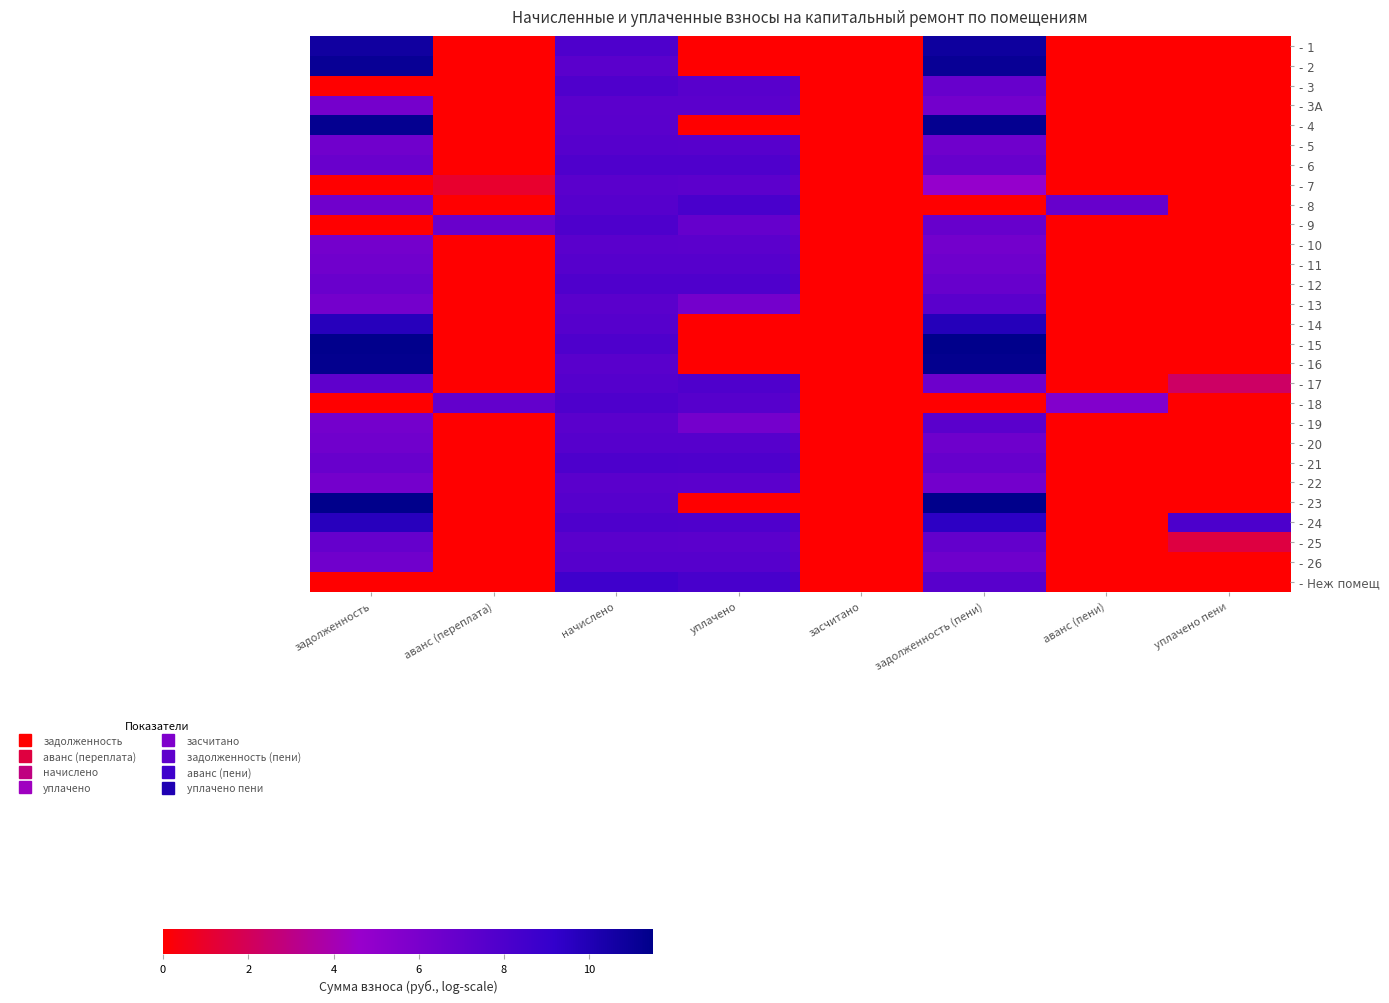

Reading left to right, what are all the values shown in this chart?

- 1: задолженность=10.7	аванс (переплата)=0.0	начислено=8.0	уплачено=0.0	засчитано=0.0	задолженность (пени)=10.8	аванс (пени)=0.0	уплачено пени=0.0
- 2: задолженность=11.1	аванс (переплата)=0.0	начислено=7.4	уплачено=0.0	засчитано=0.0	задолженность (пени)=11.1	аванс (пени)=0.0	уплачено пени=0.0
- 3: задолженность=0.0	аванс (переплата)=0.0	начислено=7.9	уплачено=7.5	засчитано=0.0	задолженность (пени)=6.8	аванс (пени)=0.0	уплачено пени=0.0
- 3А: задолженность=6.2	аванс (переплата)=0.0	начислено=7.4	уплачено=7.4	засчитано=0.0	задолженность (пени)=6.3	аванс (пени)=0.0	уплачено пени=0.0
- 4: задолженность=11.3	аванс (переплата)=0.0	начислено=7.4	уплачено=0.0	засчитано=0.0	задолженность (пени)=11.3	аванс (пени)=0.0	уплачено пени=0.0
- 5: задолженность=6.4	аванс (переплата)=0.0	начислено=7.6	уплачено=7.6	засчитано=0.0	задолженность (пени)=6.5	аванс (пени)=0.0	уплачено пени=0.0
- 6: задолженность=6.8	аванс (переплата)=0.0	начислено=7.9	уплачено=7.9	засчитано=0.0	задолженность (пени)=6.8	аванс (пени)=0.0	уплачено пени=0.0
- 7: задолженность=0.0	аванс (переплата)=1.0	начислено=7.4	уплачено=7.4	засчитано=0.0	задолженность (пени)=4.8	аванс (пени)=0.0	уплачено пени=0.0
- 8: задолженность=6.4	аванс (переплата)=0.0	начислено=7.6	уплачено=8.2	засчитано=0.0	задолженность (пени)=0.0	аванс (пени)=6.9	уплачено пени=0.0
- 9: задолженность=0.0	аванс (переплата)=6.8	начислено=7.9	уплачено=6.9	засчитано=0.0	задолженность (пени)=6.9	аванс (пени)=0.0	уплачено пени=0.0
- 10: задолженность=6.3	аванс (переплата)=0.0	начислено=7.4	уплачено=7.4	засчитано=0.0	задолженность (пени)=6.3	аванс (пени)=0.0	уплачено пени=0.0
- 11: задолженность=6.4	аванс (переплата)=0.0	начислено=7.6	уплачено=7.6	засчитано=0.0	задолженность (пени)=6.5	аванс (пени)=0.0	уплачено пени=0.0
- 12: задолженность=6.8	аванс (переплата)=0.0	начислено=7.9	уплачено=7.9	засчитано=0.0	задолженность (пени)=6.8	аванс (пени)=0.0	уплачено пени=0.0
- 13: задолженность=6.3	аванс (переплата)=0.0	начислено=7.4	уплачено=6.3	засчитано=0.0	задолженность (пени)=7.4	аванс (пени)=0.0	уплачено пени=0.0
- 14: задолженность=9.7	аванс (переплата)=0.0	начислено=7.6	уплачено=0.0	засчитано=0.0	задолженность (пени)=9.8	аванс (пени)=0.0	уплачено пени=0.0
- 15: задолженность=11.4	аванс (переплата)=0.0	начислено=8.0	уплачено=0.0	засчитано=0.0	задолженность (пени)=11.5	аванс (пени)=0.0	уплачено пени=0.0
- 16: задолженность=11.3	аванс (переплата)=0.0	начислено=7.5	уплачено=0.0	засчитано=0.0	задолженность (пени)=11.4	аванс (пени)=0.0	уплачено пени=0.0
- 17: задолженность=7.2	аванс (переплата)=0.0	начислено=7.7	уплачено=7.9	засчитано=0.0	задолженность (пени)=6.6	аванс (пени)=0.0	уплачено пени=2.3
- 18: задолженность=0.0	аванс (переплата)=7.0	начислено=8.0	уплачено=7.6	засчитано=0.0	задолженность (пени)=0.0	аванс (пени)=5.6	уплачено пени=0.0
- 19: задолженность=6.3	аванс (переплата)=0.0	начислено=7.4	уплачено=6.3	засчитано=0.0	задолженность (пени)=7.4	аванс (пени)=0.0	уплачено пени=0.0
- 20: задолженность=6.4	аванс (переплата)=0.0	начислено=7.6	уплачено=7.6	засчитано=0.0	задолженность (пени)=6.5	аванс (пени)=0.0	уплачено пени=0.0
- 21: задолженность=6.8	аванс (переплата)=0.0	начислено=8.0	уплачено=8.0	засчитано=0.0	задолженность (пени)=6.9	аванс (пени)=0.0	уплачено пени=0.0
- 22: задолженность=6.2	аванс (переплата)=0.0	начислено=7.4	уплачено=7.4	засчитано=0.0	задолженность (пени)=6.3	аванс (пени)=0.0	уплачено пени=0.0
- 23: задолженность=11.5	аванс (переплата)=0.0	начислено=7.6	уплачено=0.0	засчитано=0.0	задолженность (пени)=11.5	аванс (пени)=0.0	уплачено пени=0.0
- 24: задолженность=9.7	аванс (переплата)=0.0	начислено=8.0	уплачено=7.9	засчитано=0.0	задолженность (пени)=9.5	аванс (пени)=0.0	уплачено пени=8.1
- 25: задолженность=6.9	аванс (переплата)=0.0	начислено=7.4	уплачено=7.4	засчитано=0.0	задолженность (пени)=7.0	аванс (пени)=0.0	уплачено пени=1.5
- 26: задолженность=6.4	аванс (переплата)=0.0	начислено=7.6	уплачено=7.6	засчитано=0.0	задолженность (пени)=6.5	аванс (пени)=0.0	уплачено пени=0.0
- Неж помещ: задолженность=0.0	аванс (переплата)=0.0	начислено=8.6	уплачено=8.2	засчитано=0.0	задолженность (пени)=7.5	аванс (пени)=0.0	уплачено пени=0.0